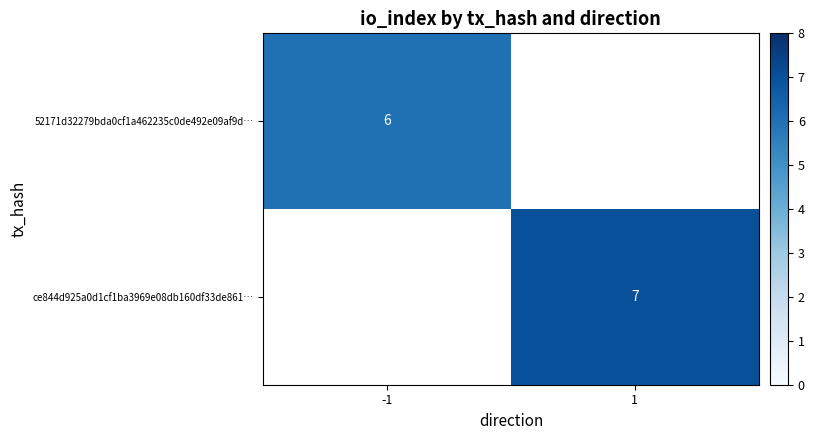

The value of 52171d32279bda0cf1a462235c0de492e09af9d… at -1 is 4. True or false?

False